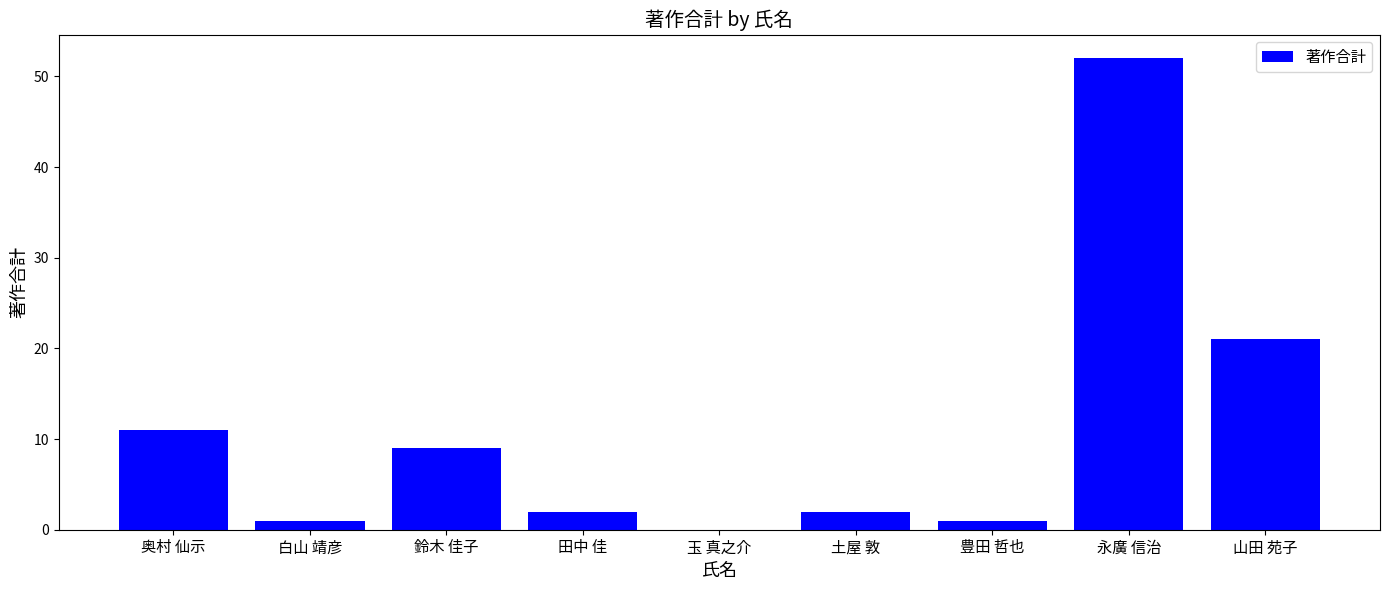

The value at 永廣 信治 is 52. True or false?

True